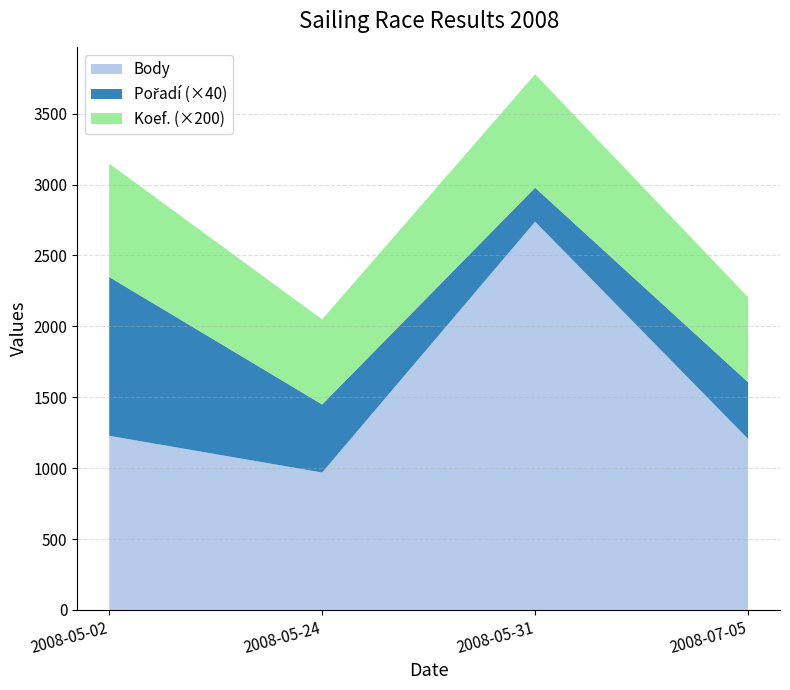

Reading left to right, extract all data points from this chart.

Body: 1228	969	2738	1206
Pořadí: 28	12	6	10
Koef.: 4	3	4	3
CTL: 82104	82405	82407	82412